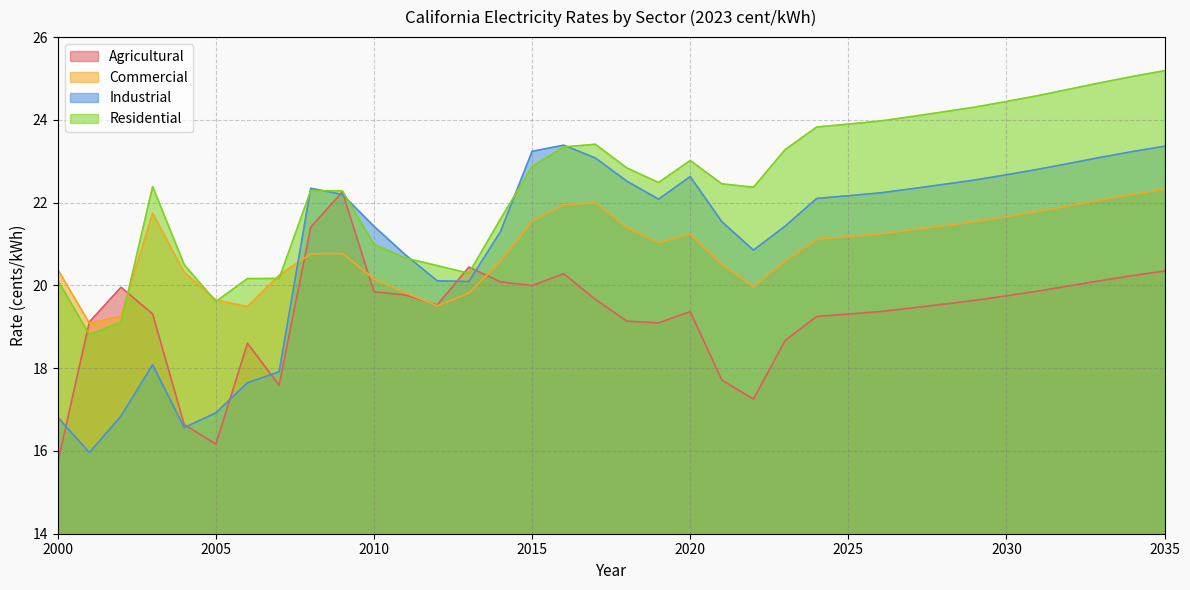

Reading left to right, list all the values displayed in this chart.

Agricultural: 15.7	19.1	20.0	19.3	16.6	16.2	18.6	17.6	21.4	22.3	19.8	19.8	19.5	20.4	20.1	20.0	20.3	19.7	19.1	19.1	19.4	17.7	17.3	18.7	19.3	19.3	19.4	19.5	19.5	19.6	19.7	19.9	20.0	20.1	20.2	20.3
Commercial: 20.4	19.1	19.3	21.7	20.3	19.6	19.5	20.2	20.8	20.8	20.2	19.8	19.5	19.8	20.6	21.6	21.9	22.0	21.4	21.0	21.2	20.5	20.0	20.6	21.1	21.2	21.2	21.3	21.4	21.5	21.7	21.8	21.9	22.1	22.2	22.3
Industrial: 16.8	16.0	16.8	18.1	16.6	16.9	17.6	17.9	22.3	22.2	21.4	20.7	20.1	20.1	21.3	23.2	23.4	23.1	22.5	22.1	22.6	21.5	20.9	21.4	22.1	22.2	22.2	22.3	22.4	22.5	22.7	22.8	23.0	23.1	23.2	23.4
Residential: 20.1	18.8	19.1	22.4	20.5	19.6	20.2	20.2	22.3	22.3	21.0	20.7	20.5	20.3	21.6	22.9	23.3	23.4	22.8	22.5	23.0	22.5	22.4	23.3	23.8	23.9	24.0	24.1	24.2	24.3	24.4	24.6	24.7	24.9	25.1	25.2